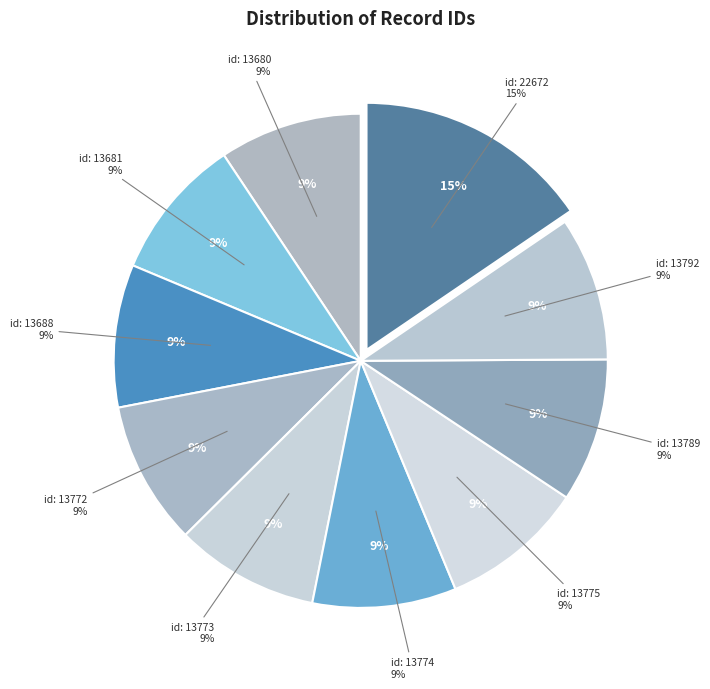

True or false: id: 13773 accounts for 22% of the total.

False